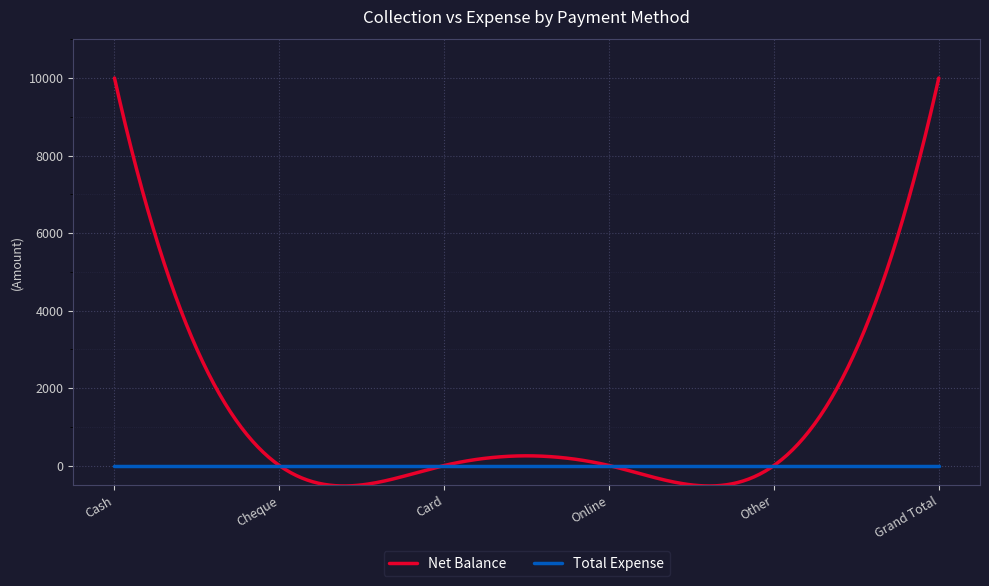

Which series has the largest total across all categories?

Net Balance